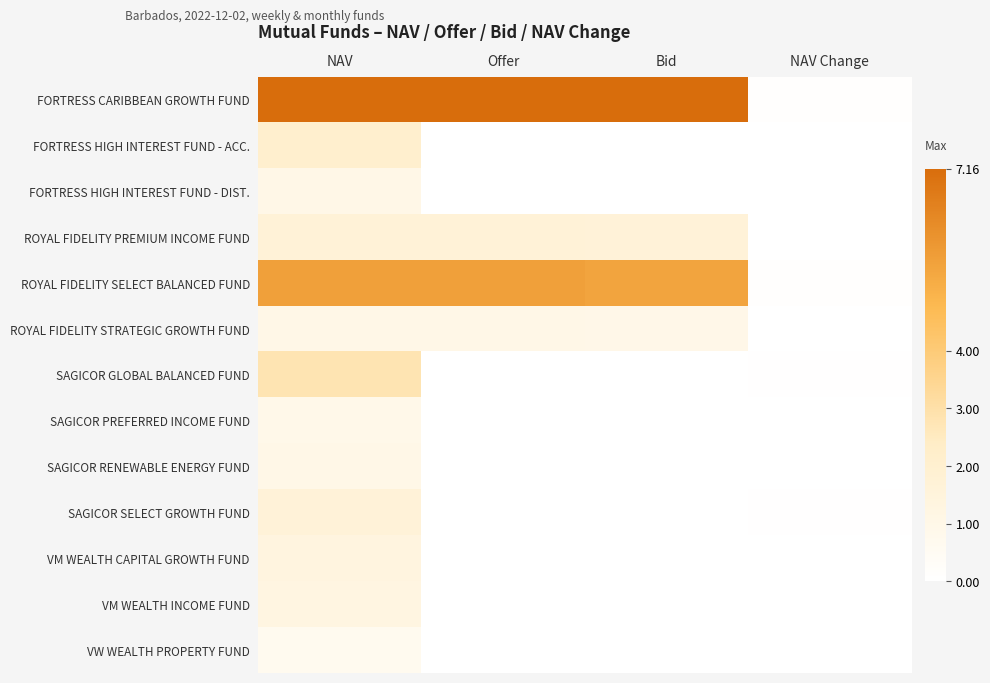

At which category does the chart reach its minimum across all series?

Offer